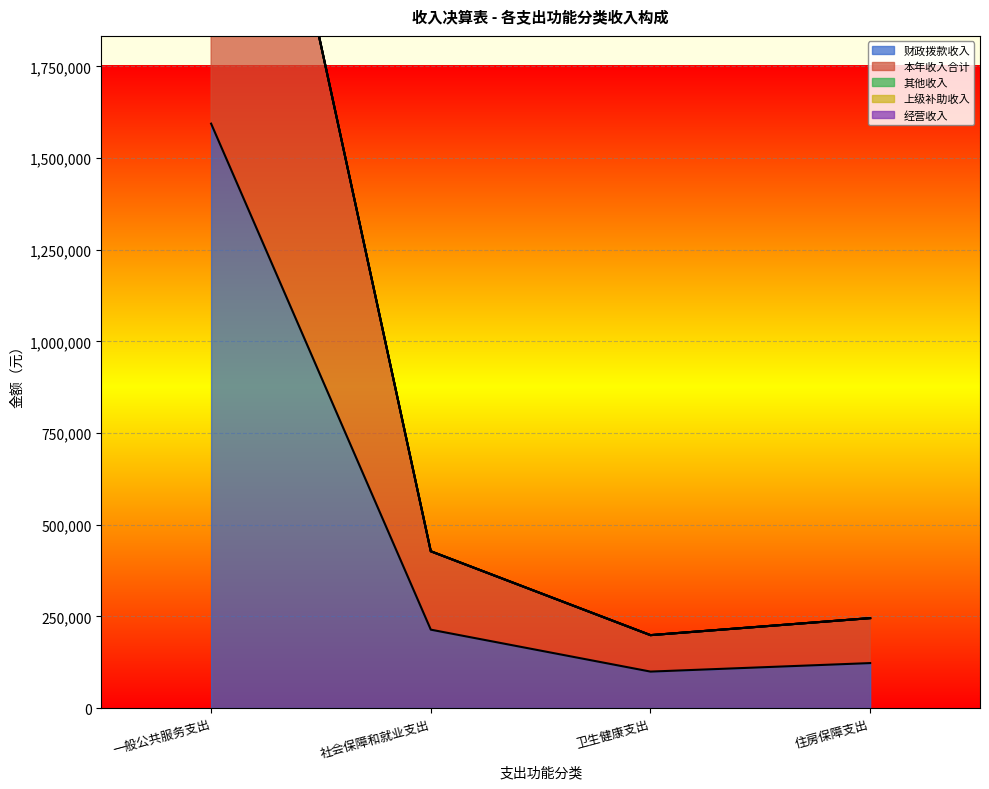

At 住房保障支出, list the series in order from largest to smallest.

本年收入合计, 其他收入, 财政拨款收入